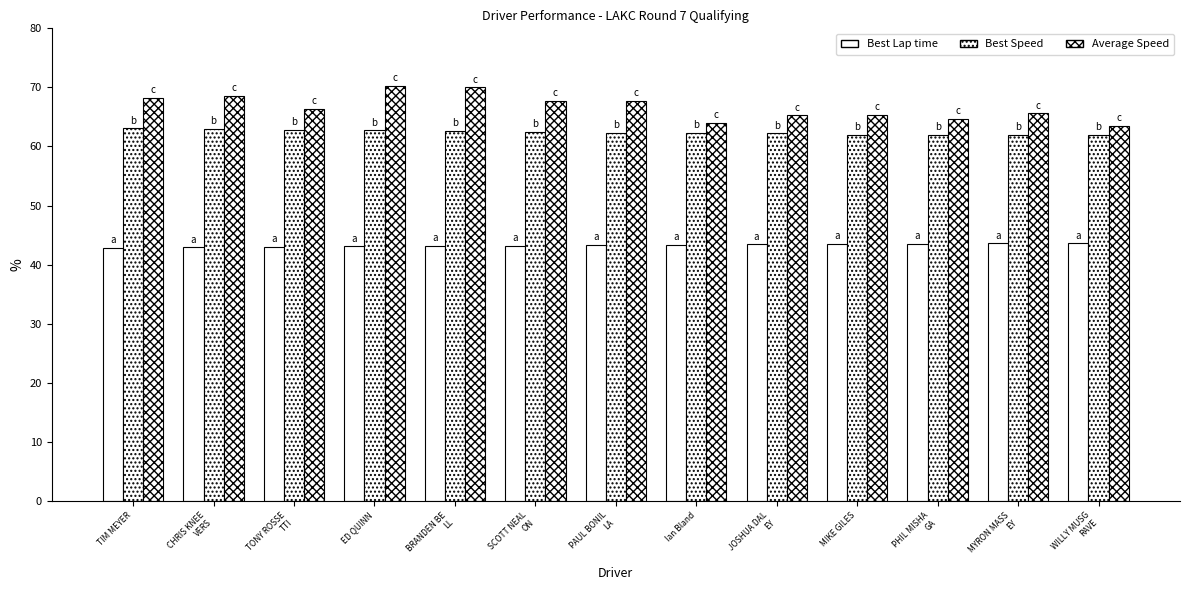

How many bars are there in total?

39